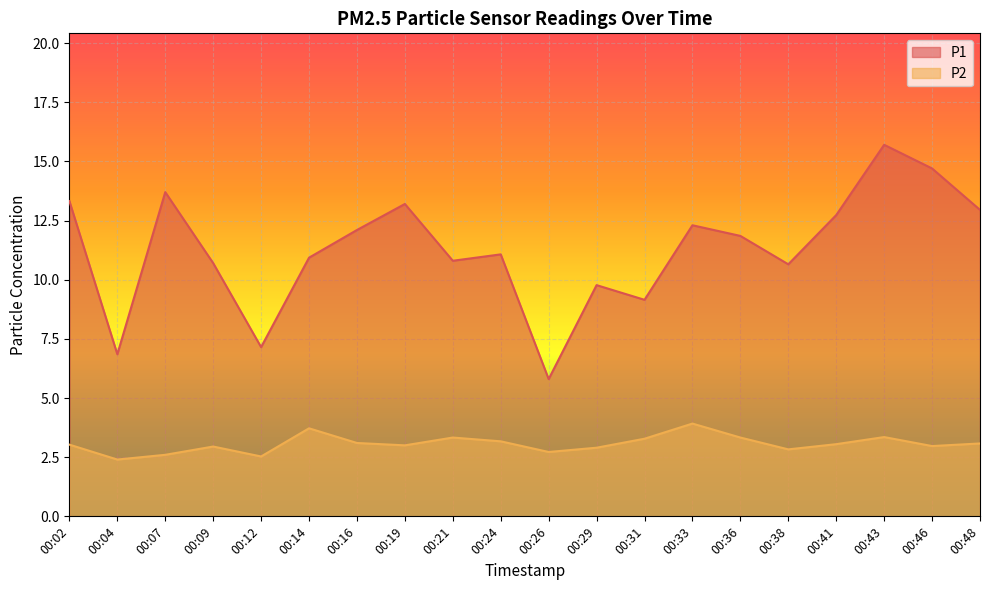

In P2, how many points are higher than both neighbors (excluding endpoints)?

5